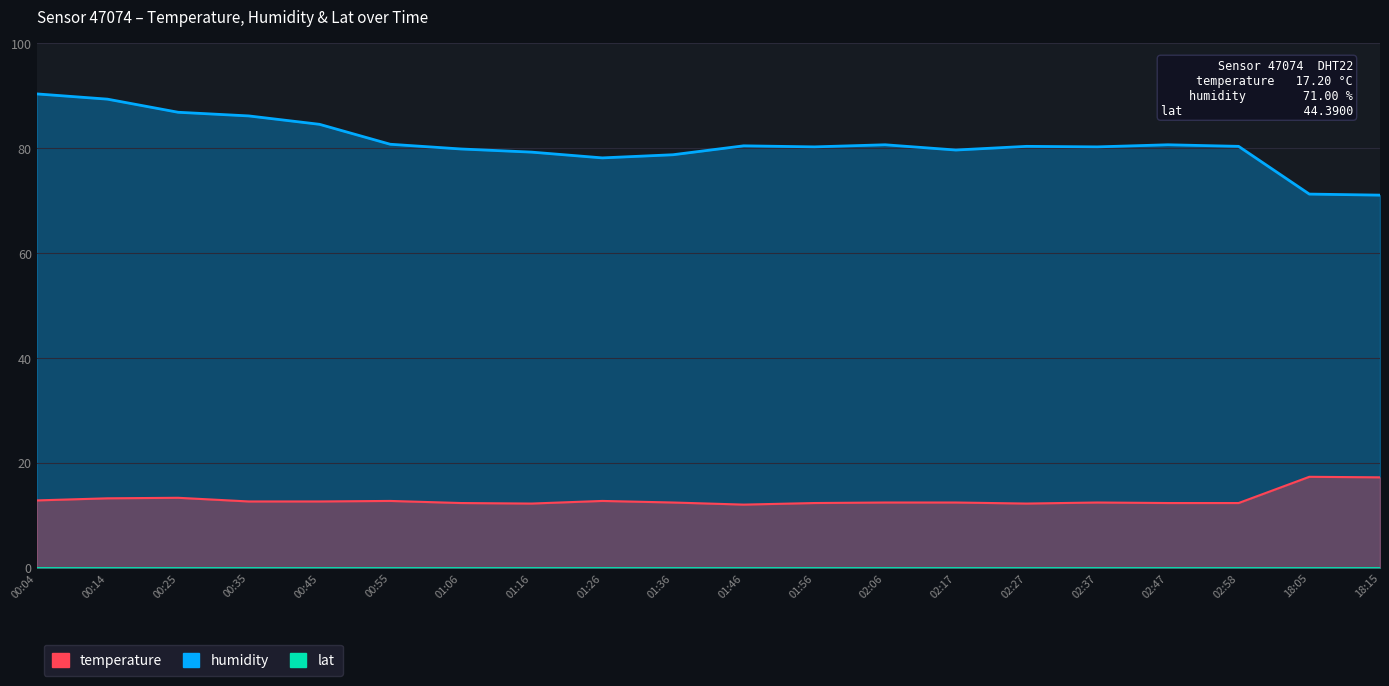

What is the label of the 12th point from the left?

01:56